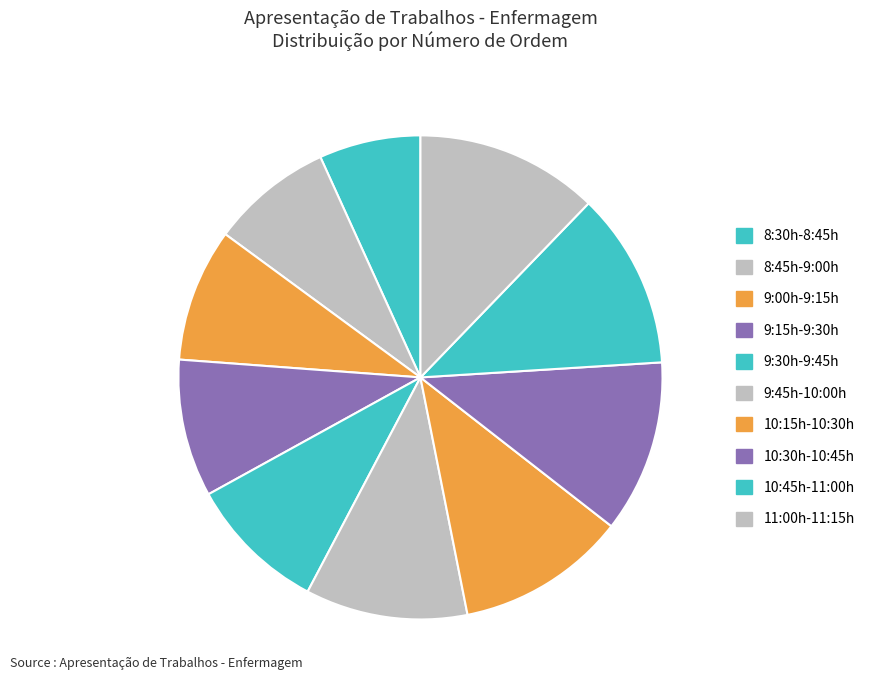

How many slices are in this pie chart?

10